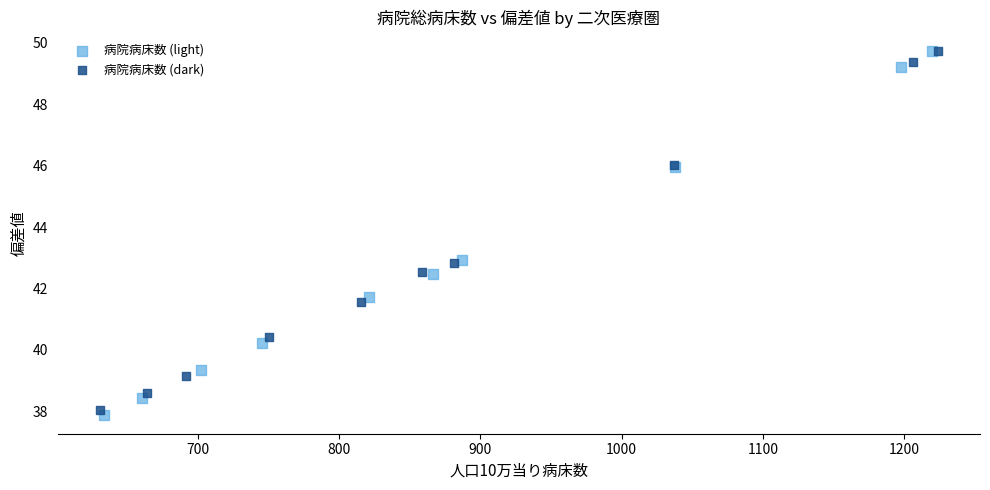

Which series contains the lowest Y value?

病院病床数 (light)